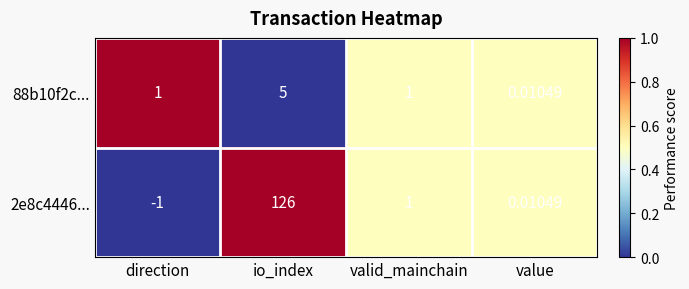

Is the value of 2e8c4446... at valid_mainchain greater than the value of 88b10f2c... at io_index?

No